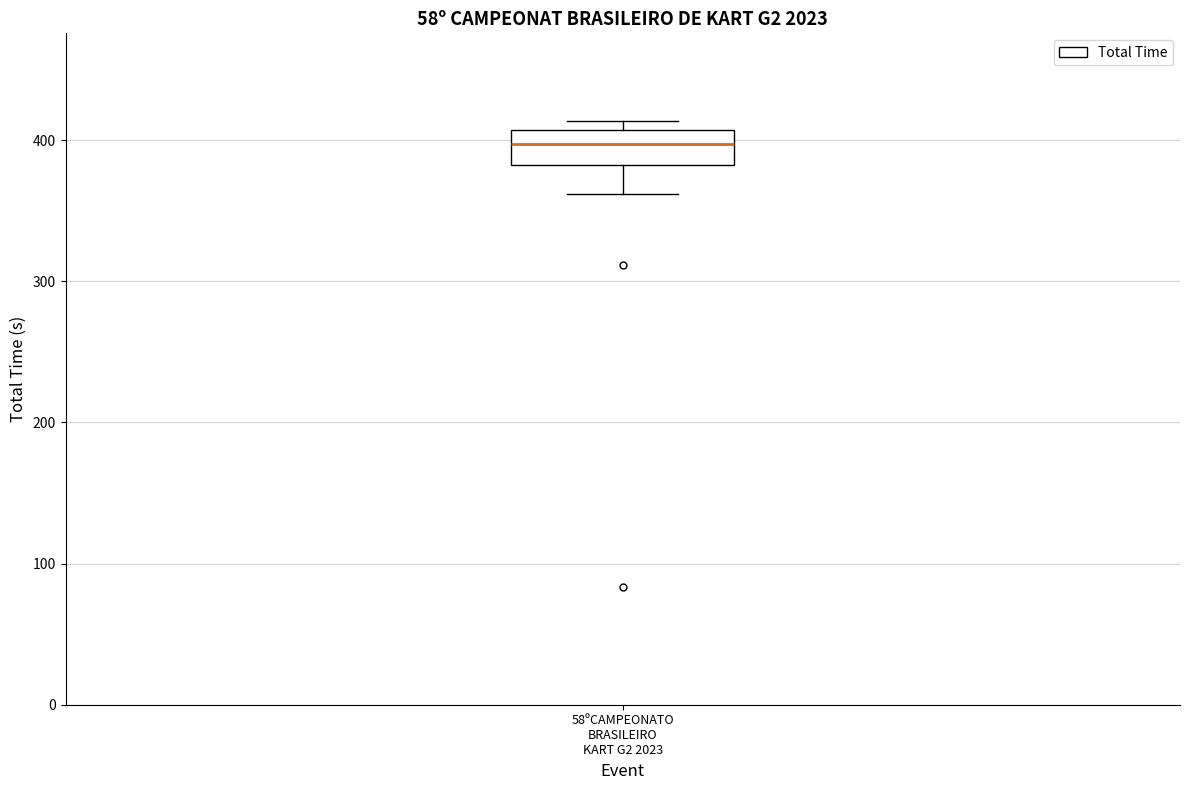

Where does the lower whisker of the box for 58ºCAMPEONATO BRASILEIRO KART G2 2023 end on the y-axis? The values are not printed on the chart, so give them approximately, as read against the axis.

360